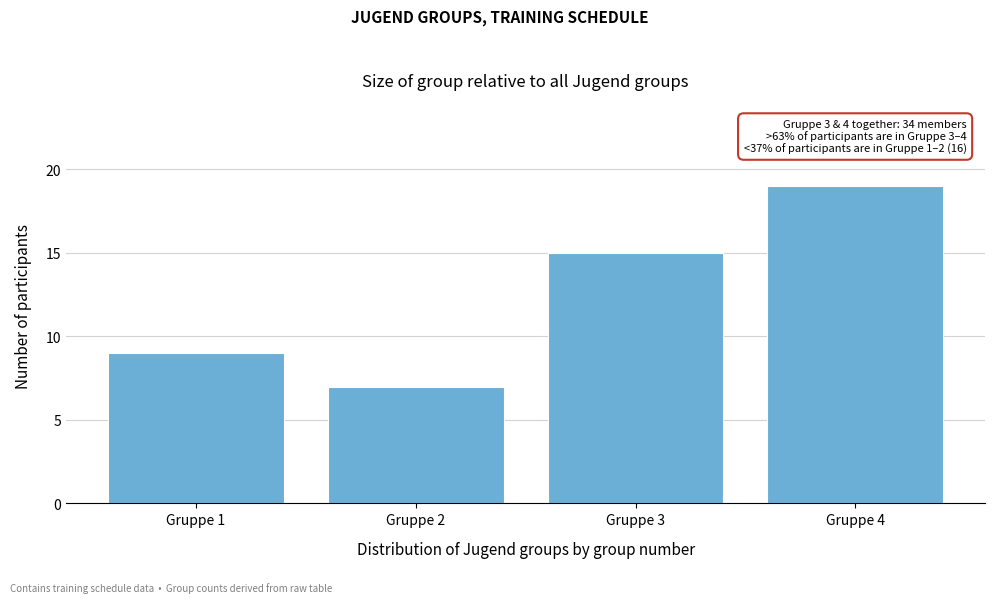

Reading right to left, transcribe all the data shown in this chart.

19	15	7	9